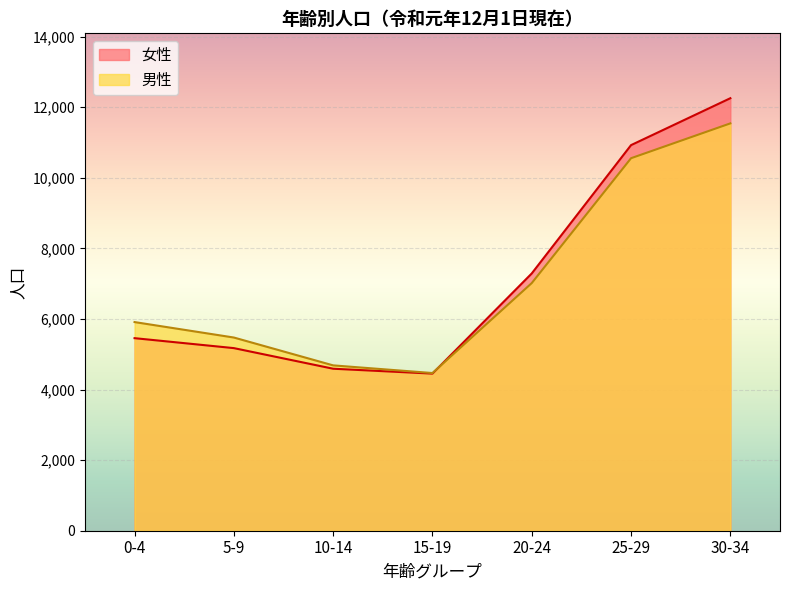

Which series has the largest range (max minus min)?

女性